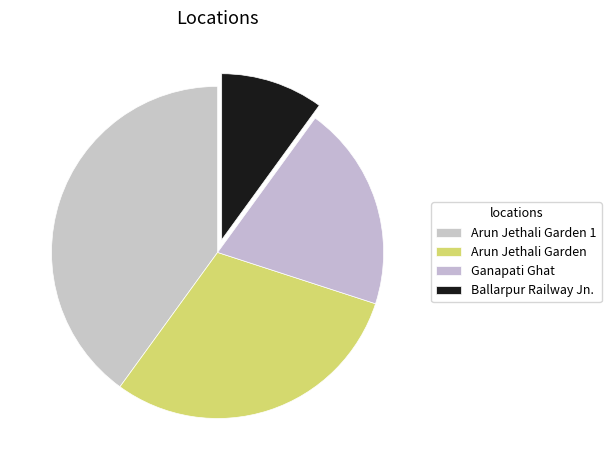

What is the change in value from Arun Jethali Garden 1 to Ganapati Ghat?

-2